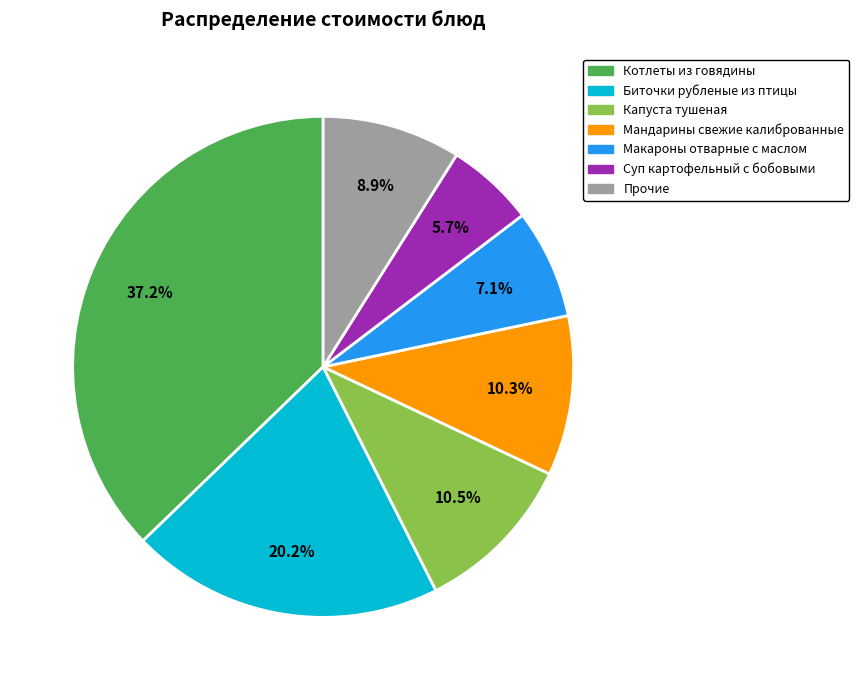

Is there any slice that represents more than half of the pie?

No